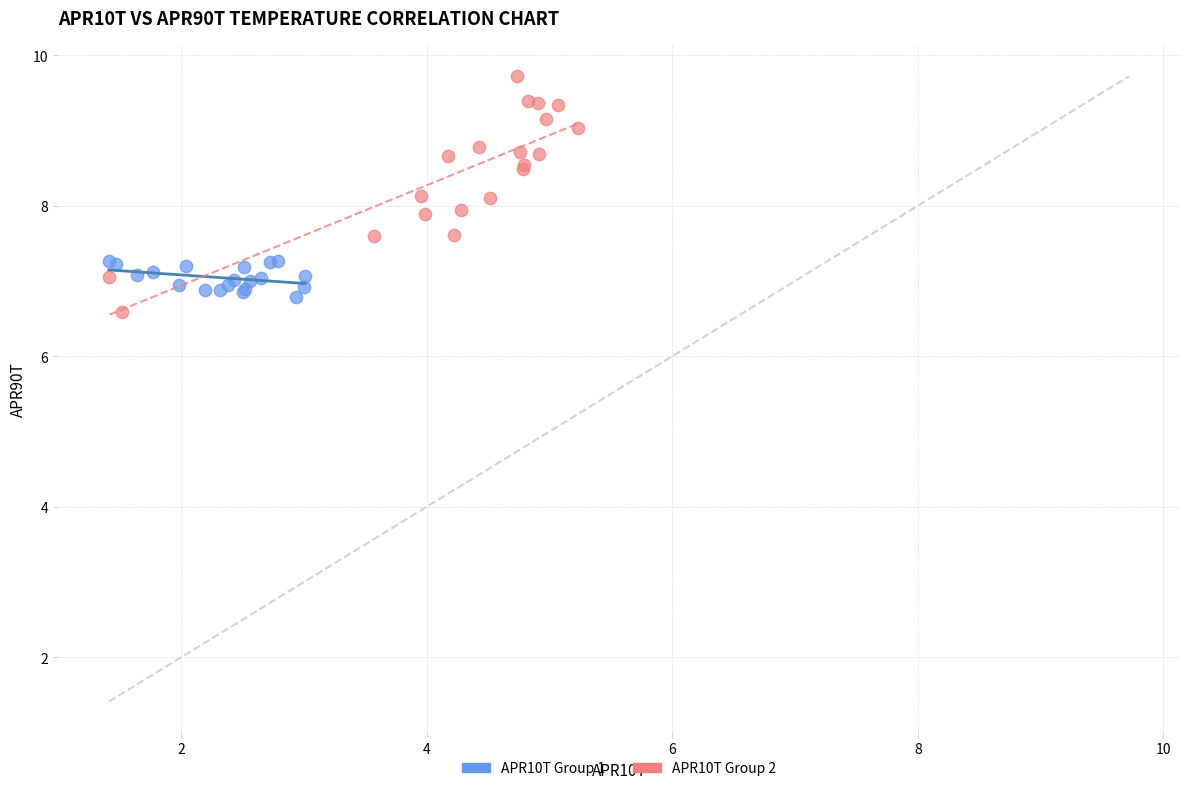

Which series reaches the maximum Y coordinate?

APR10T Group 2